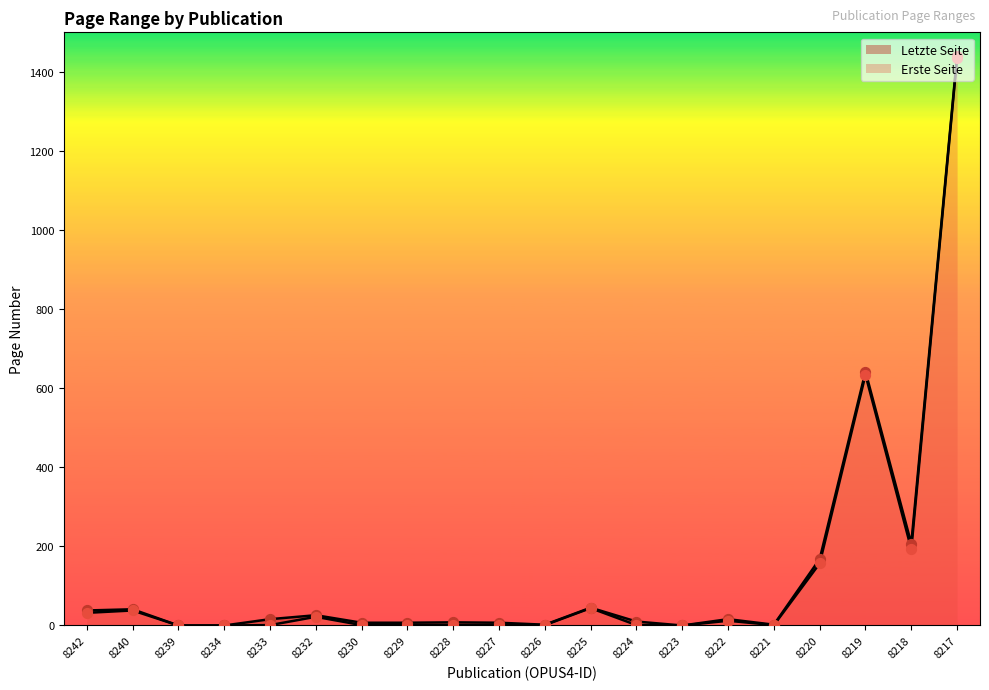

At which category is the sum across all series the highest?

8217